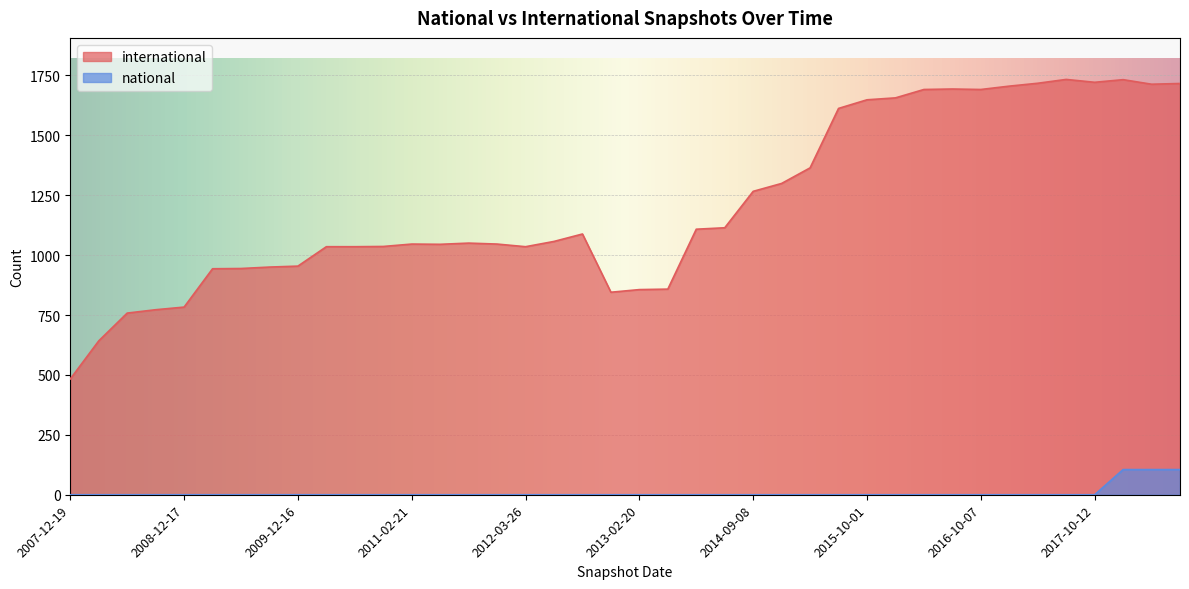

At which category is the sum across all series the highest?

2018-04-09